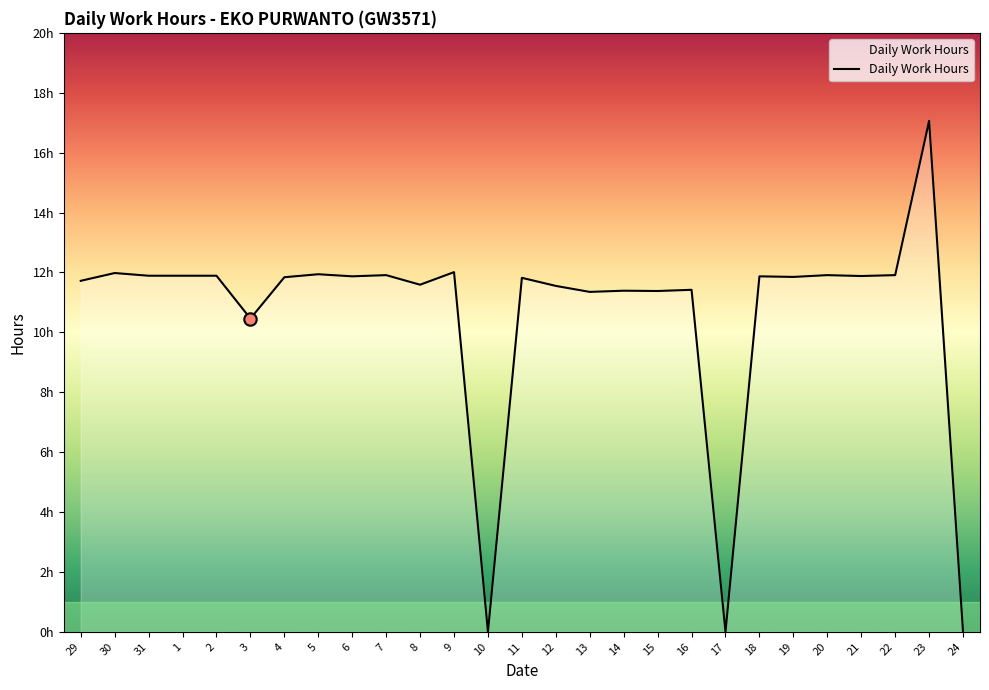

Approximately how many times larger is the value at 8 compared to 5?

1.0